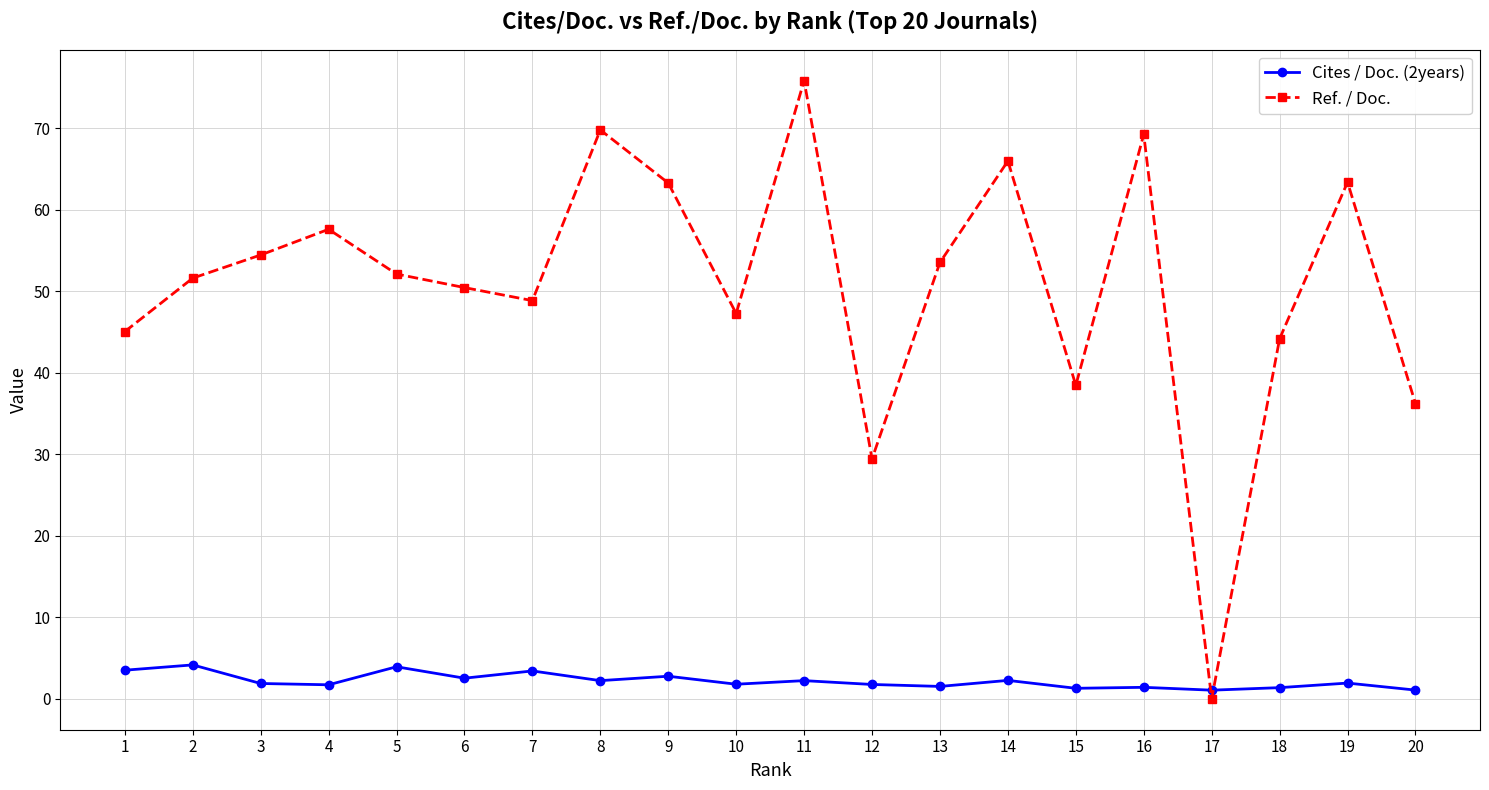

How many intersections are there between Cites / Doc. (2years) and Ref. / Doc.?

2